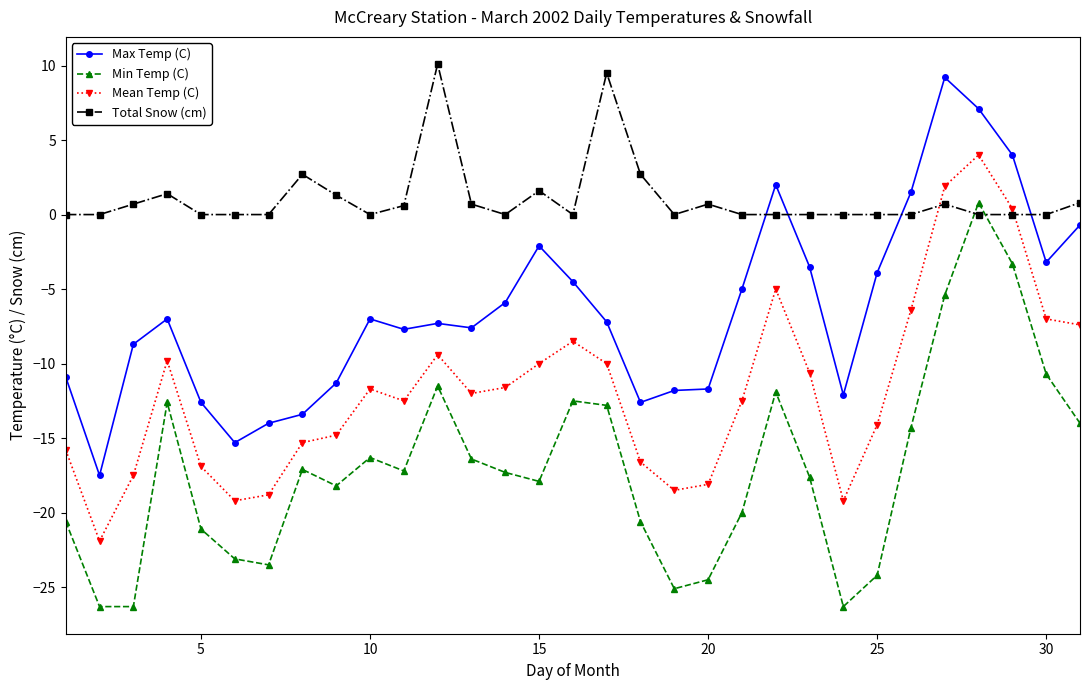

Which series has the largest total across all categories?

Total Snow (cm)